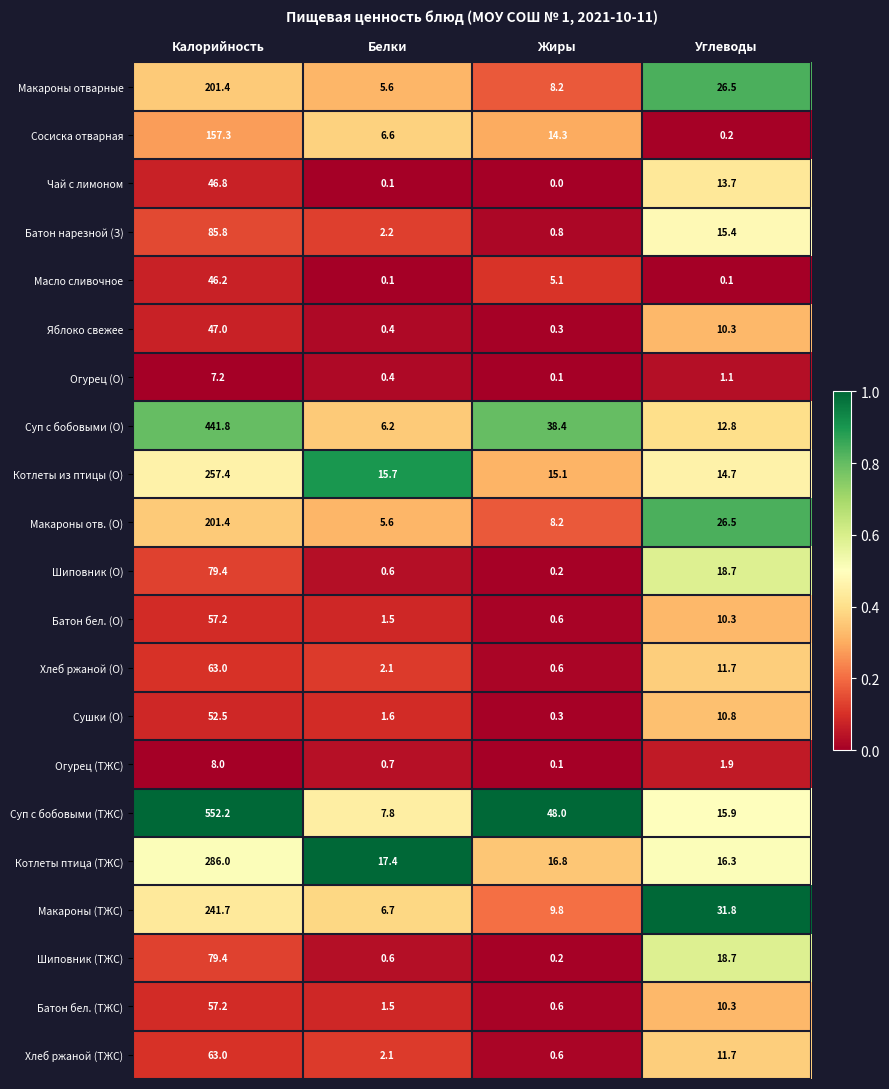

Between Калорийность and Белки, which series saw the biggest shift?

Суп с бобовыми (ТЖС)